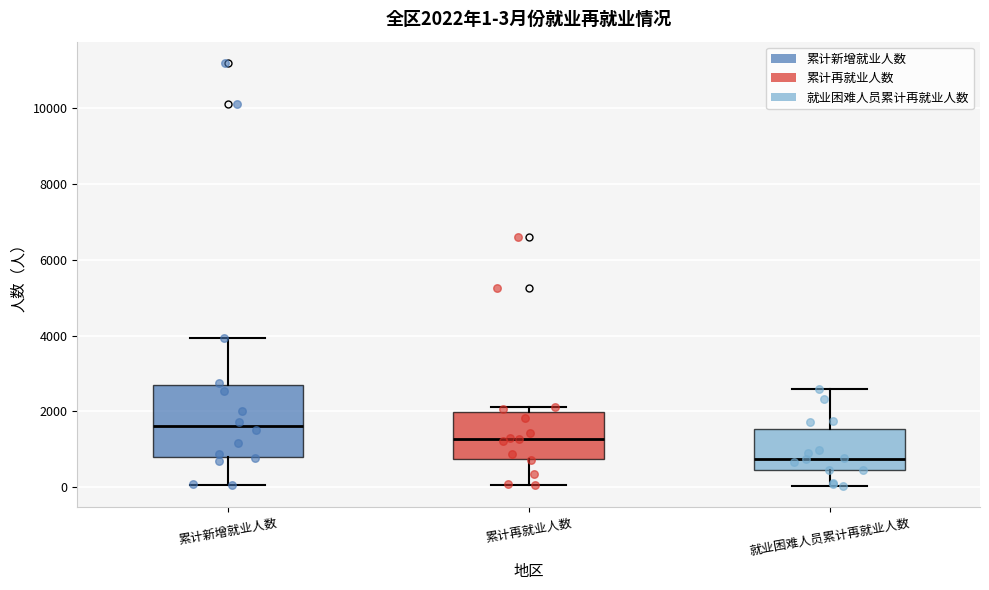

Comparing the boxes themselves (not the whiskers), which one is the tallest?

累计新增就业人数